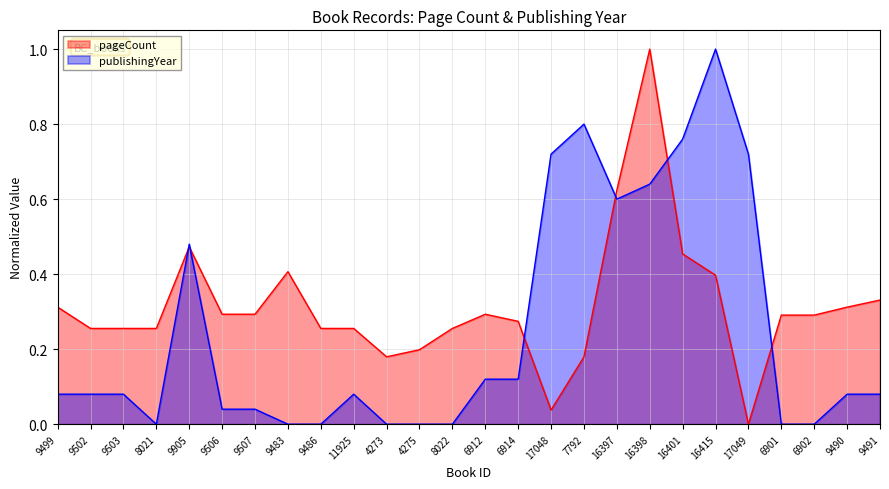

Reading left to right, extract all data points from this chart.

pageCount: 0.3	0.3	0.3	0.3	0.5	0.3	0.3	0.4	0.3	0.3	0.2	0.2	0.3	0.3	0.3	0.0	0.2	0.6	1.0	0.5	0.4	0.0	0.3	0.3	0.3	0.3
publishingYear: 0.1	0.1	0.1	0.0	0.5	0.0	0.0	0.0	0.0	0.1	0.0	0.0	0.0	0.1	0.1	0.7	0.8	0.6	0.6	0.8	1.0	0.7	0.0	0.0	0.1	0.1